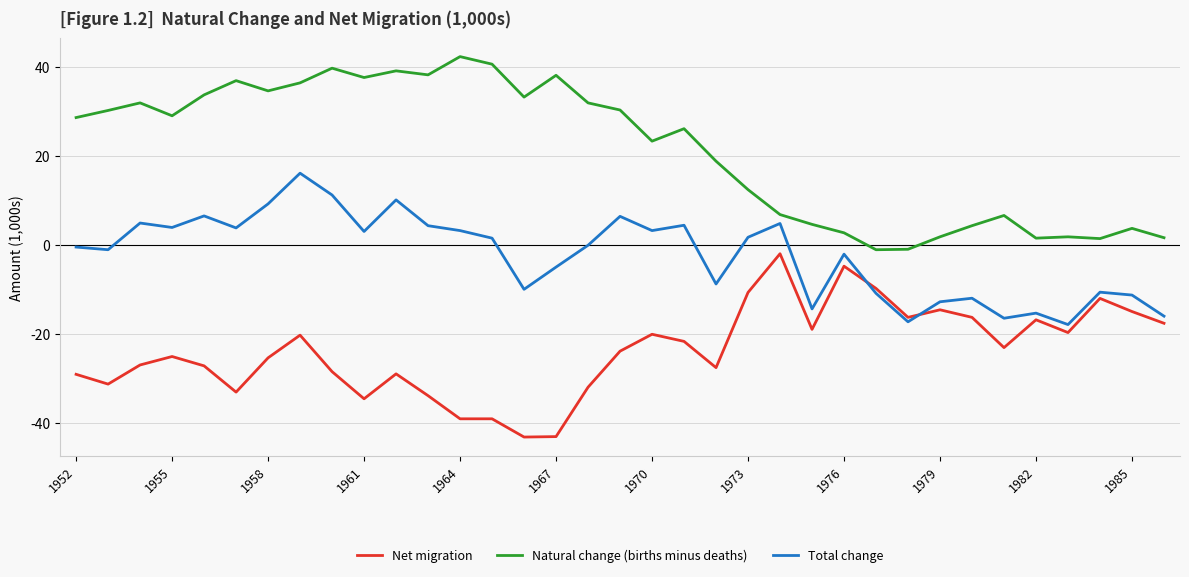

Rank the series by their average value, from highest to lowest.

Natural change (births minus deaths), Total change, Net migration